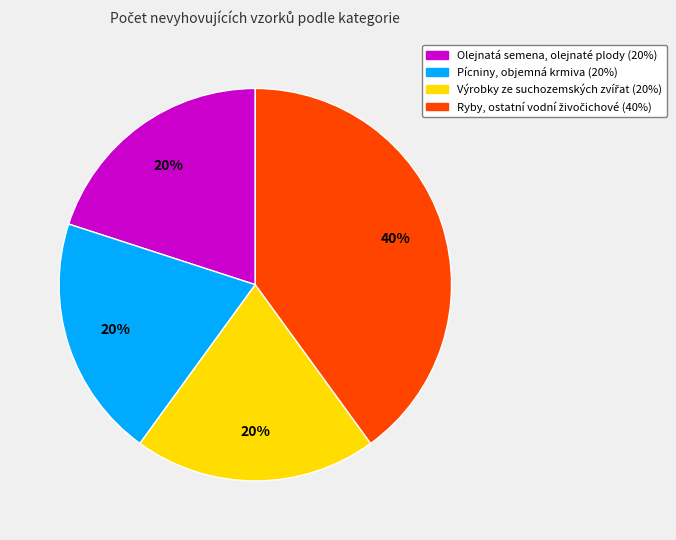

To the nearest percent, what is the average slice percentage?

25%